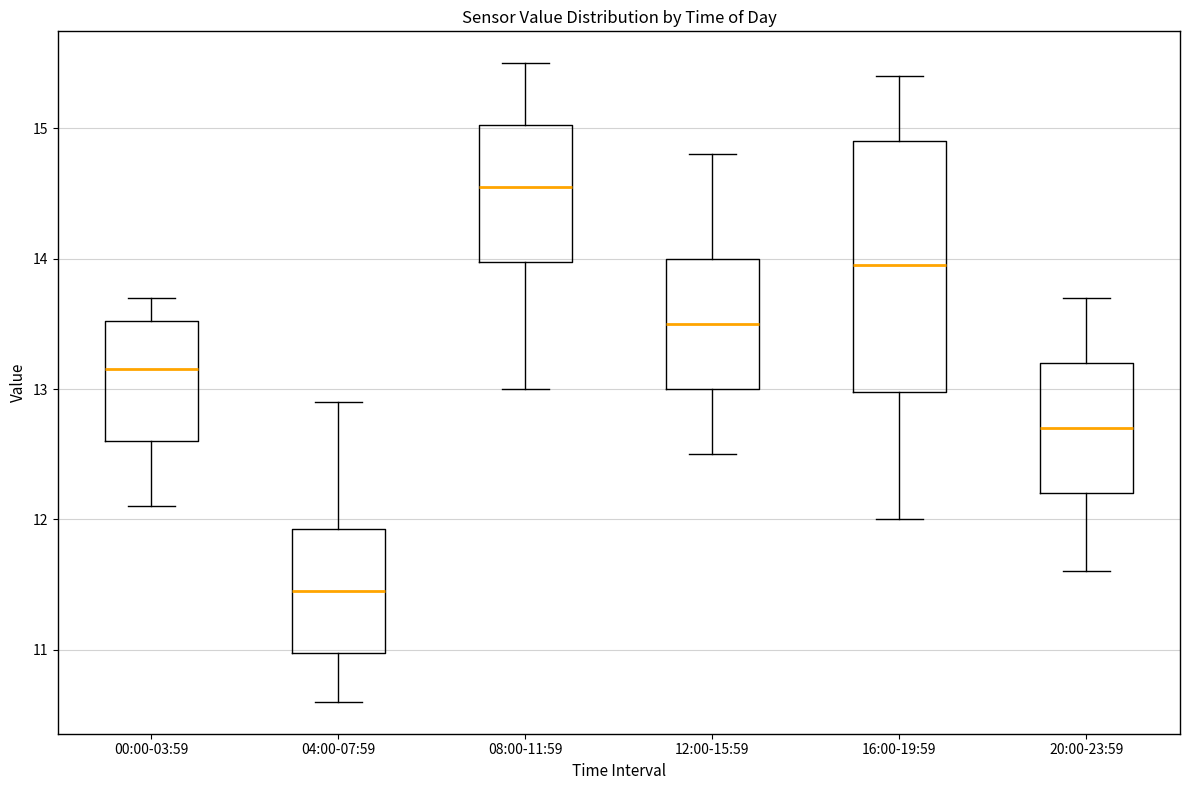

Which box is the tallest, from its lower edge to its upper edge?

16:00-19:59